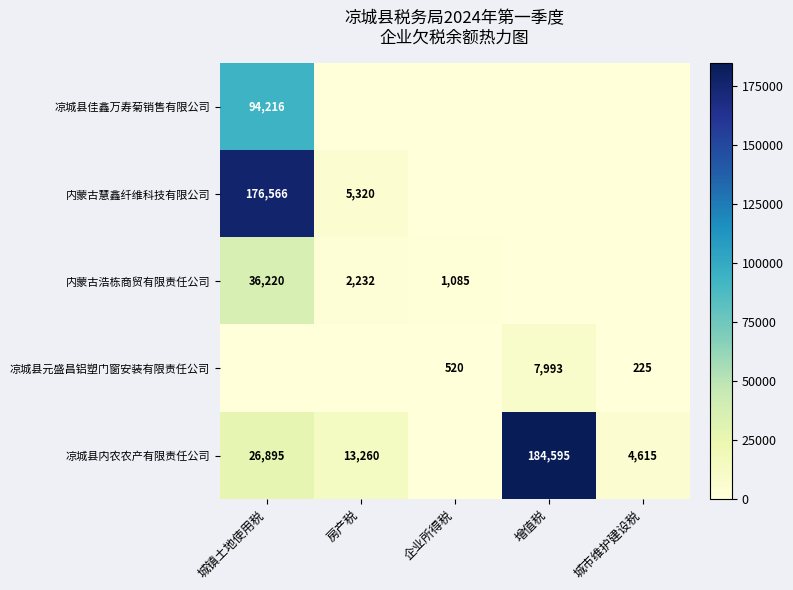

The value of 内蒙古浩栋商贸有限责任公司 at 房产税 is 2232. True or false?

True